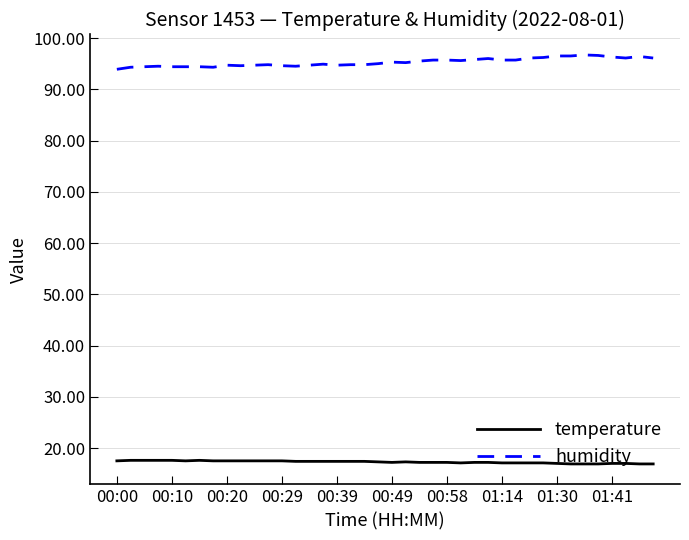

Which series has the largest total across all categories?

humidity